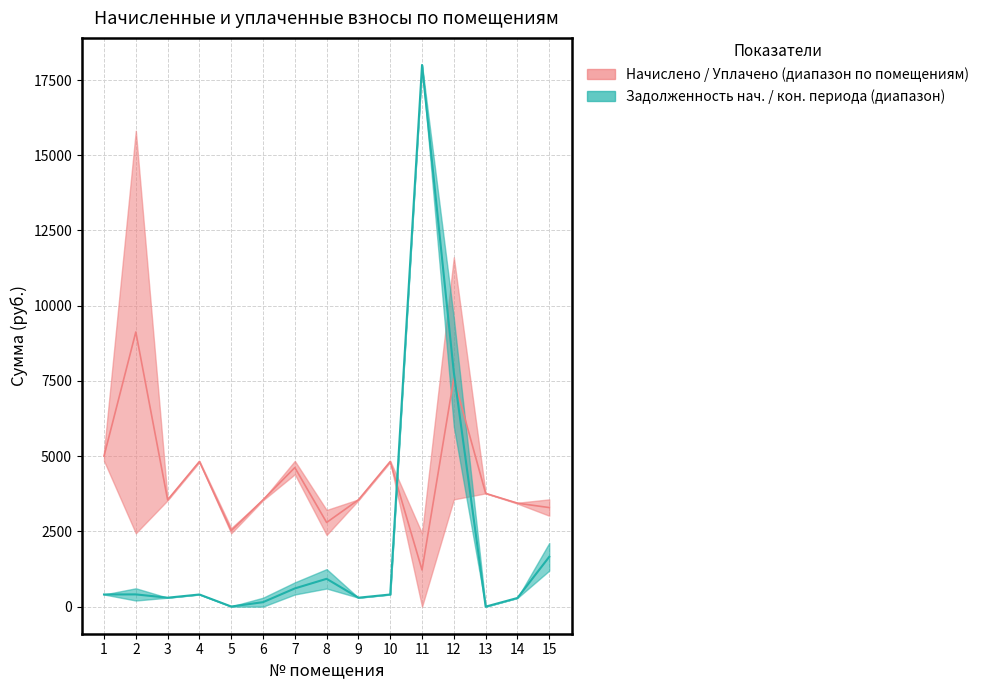

At how many categories does at least one series exceed 2752?

14